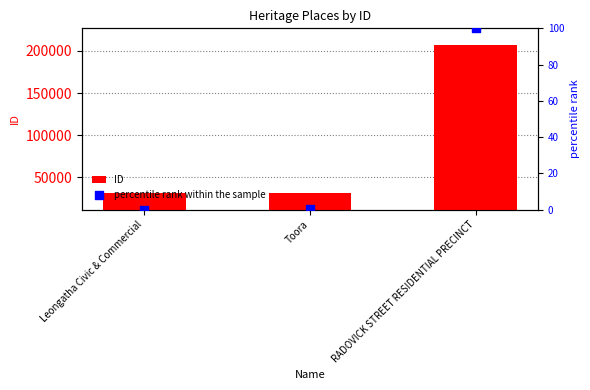

Which series has the widest spread of Y values?

ID